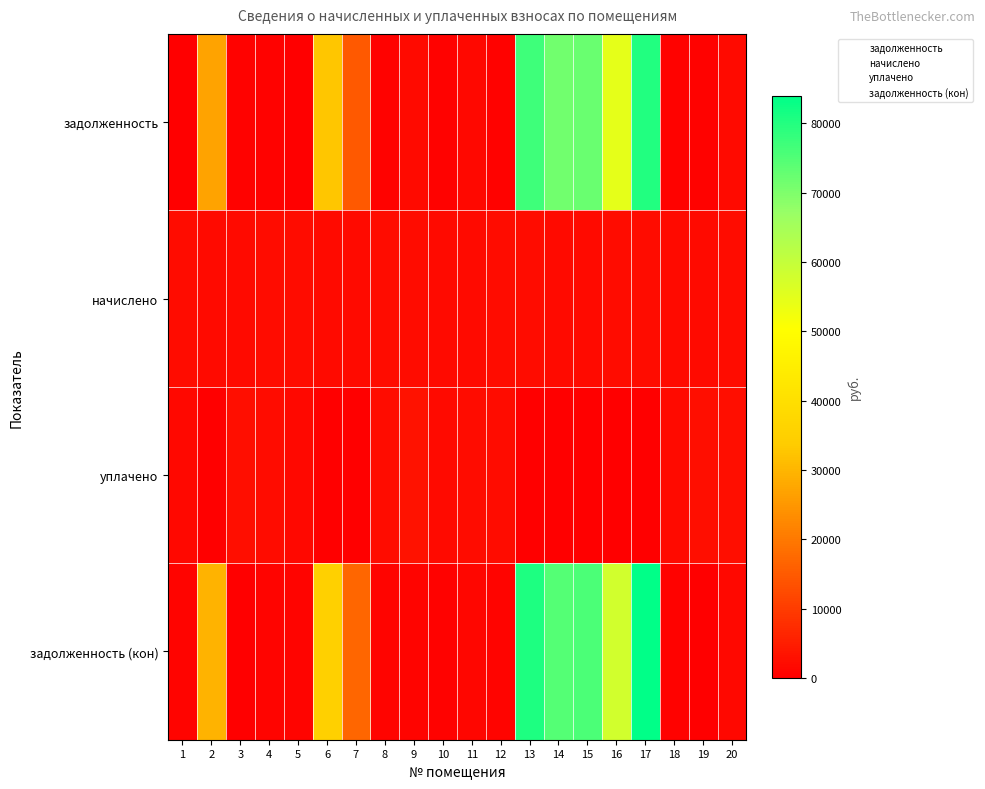

The задолженность (кон) series shows 5.3 at 18. True or false?

False